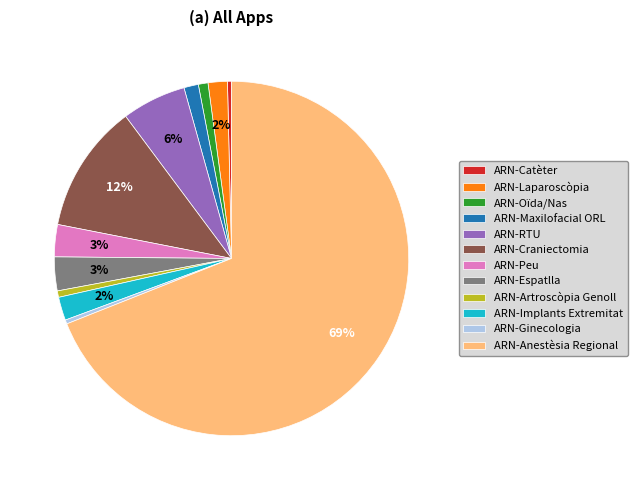

Is the sum of ARN-Ginecologia and ARN-Peu greater than half?

No